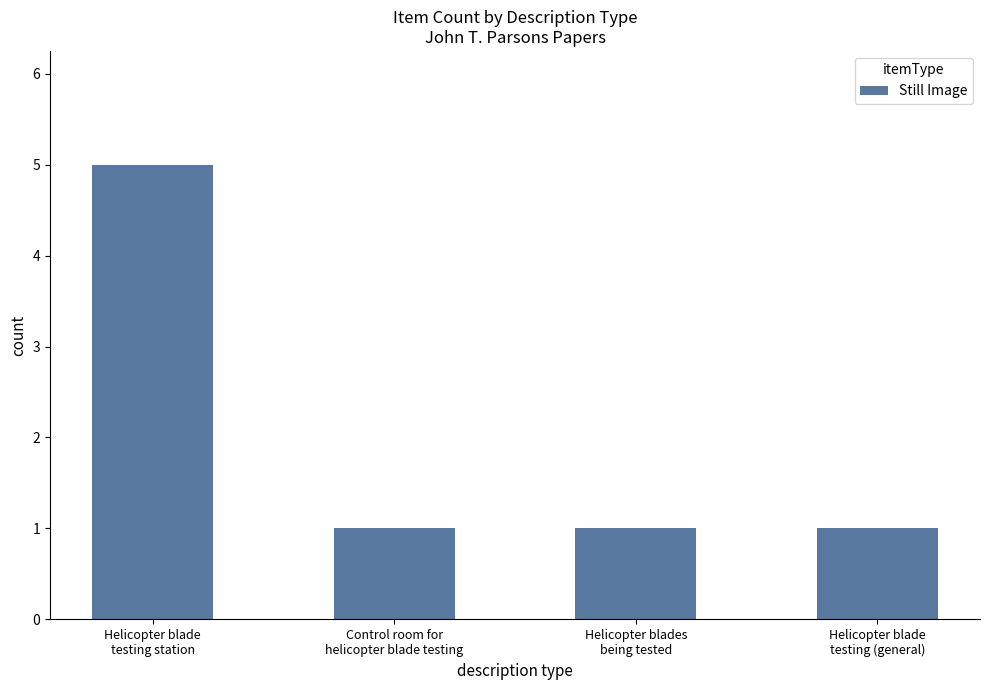

The chart shows a value of 9 at Helicopter blade
testing station. True or false?

False